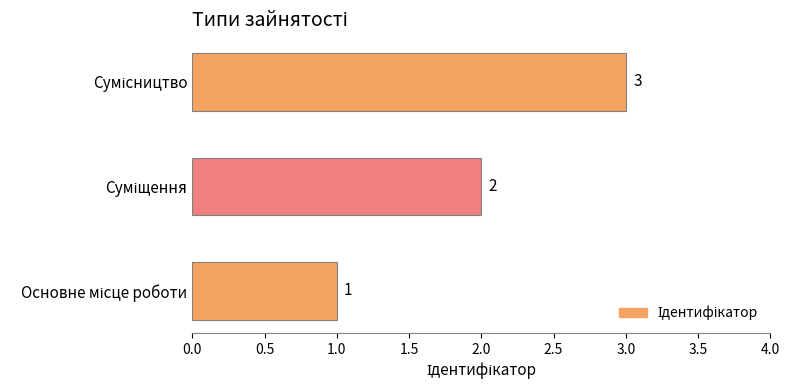

What is the sum of all values?

6